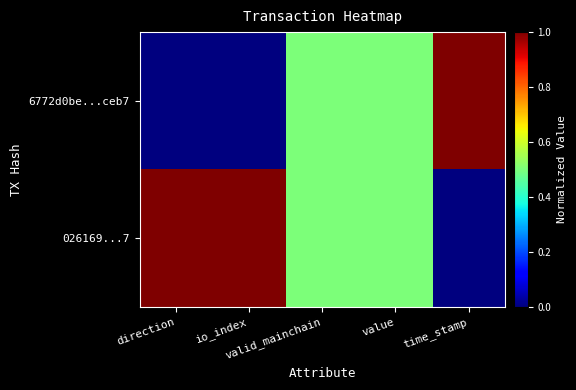

What is the maximum value shown in the chart?

1.0